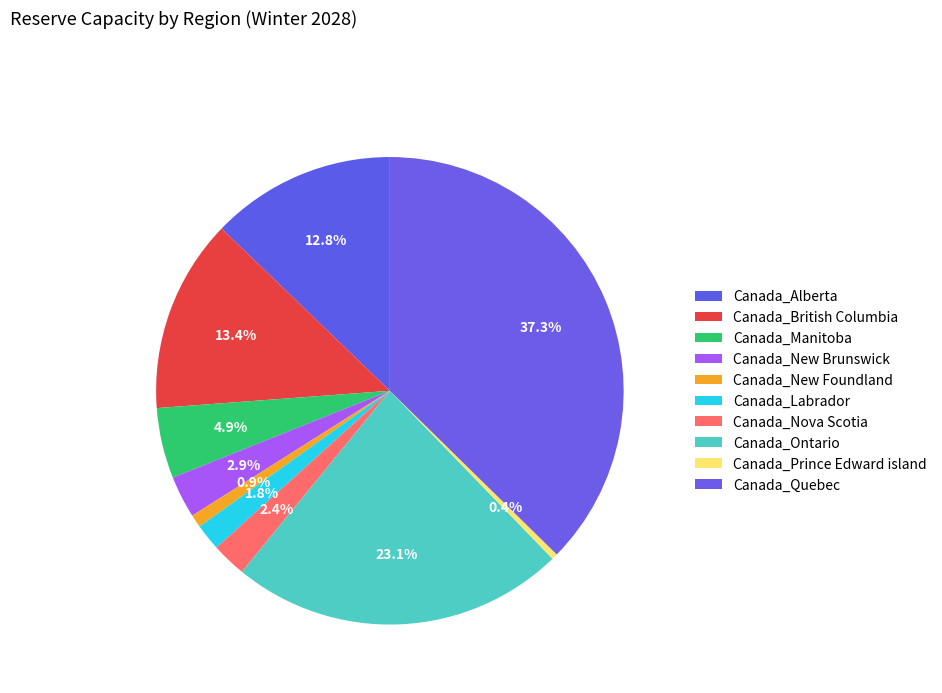

How many segments does this pie chart have?

10